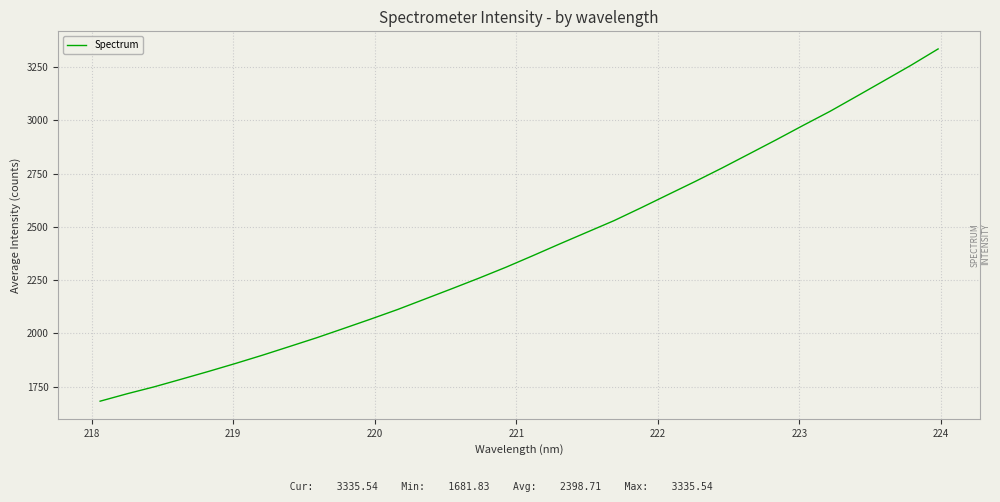

What is the smallest value displayed?

1681.8